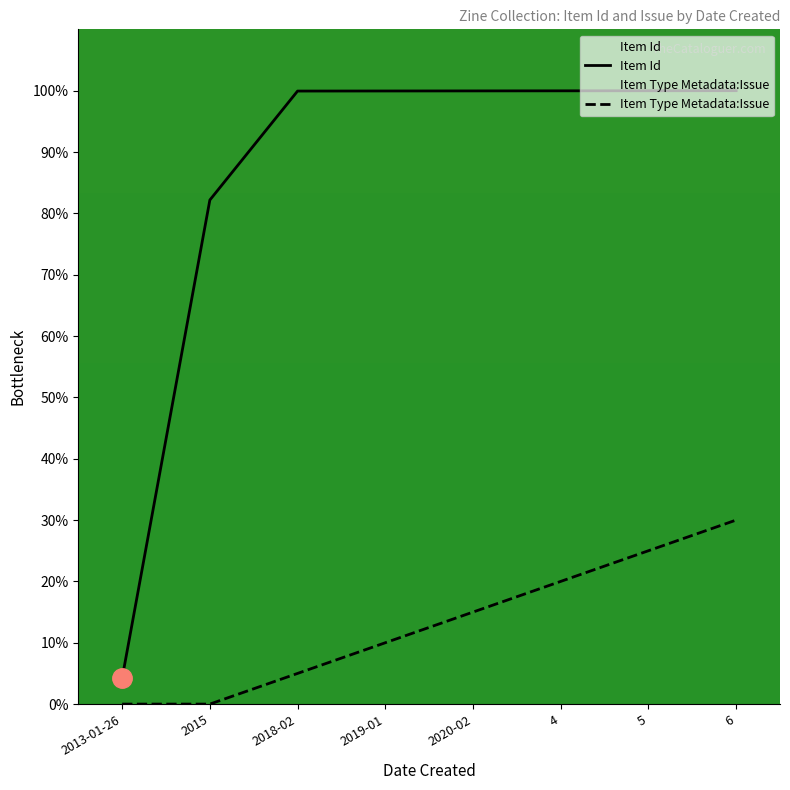

Is it true that Item Type Metadata:Issue equals 3.7 at 2019-01?

False